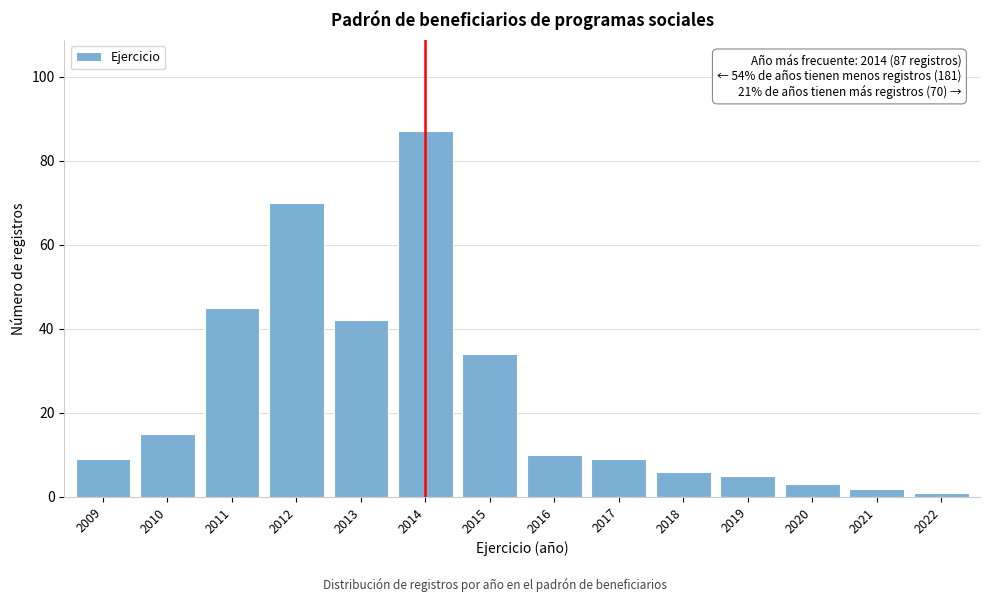

Reading left to right, extract all data points from this chart.

2009=9	2010=15	2011=45	2012=70	2013=42	2014=87	2015=34	2016=10	2017=9	2018=6	2019=5	2020=3	2021=2	2022=1